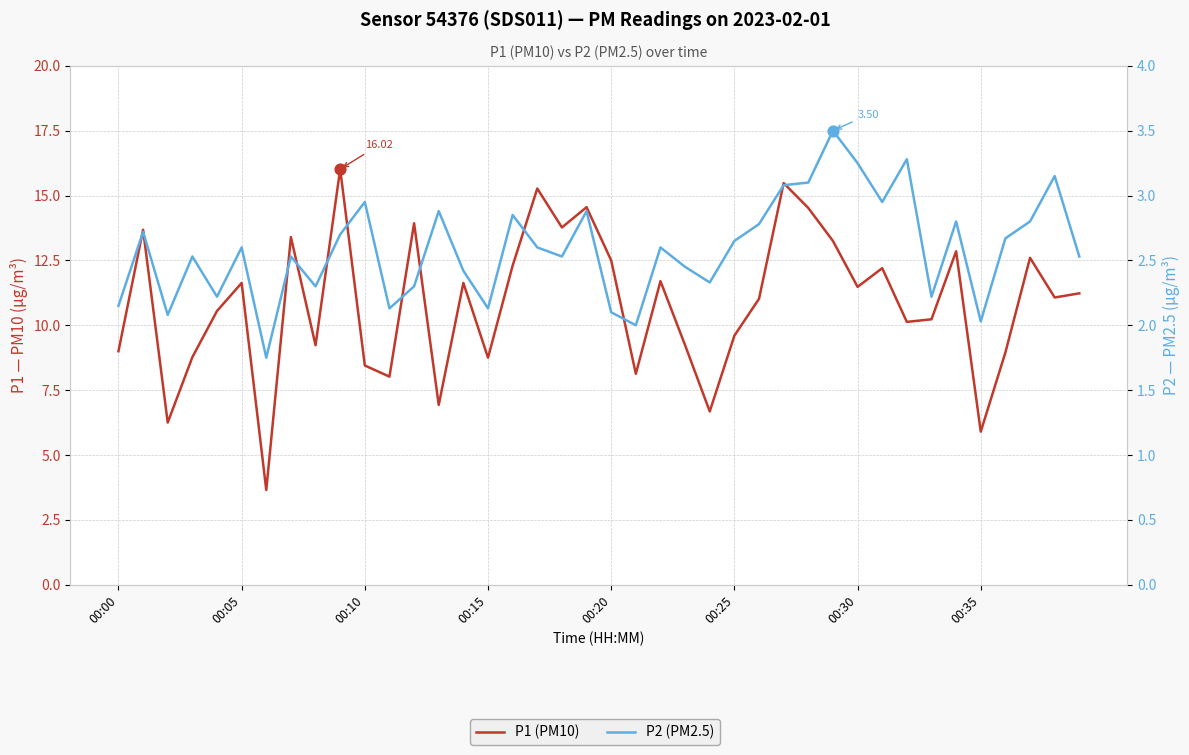

What is the total value across all series at 19?

17.4